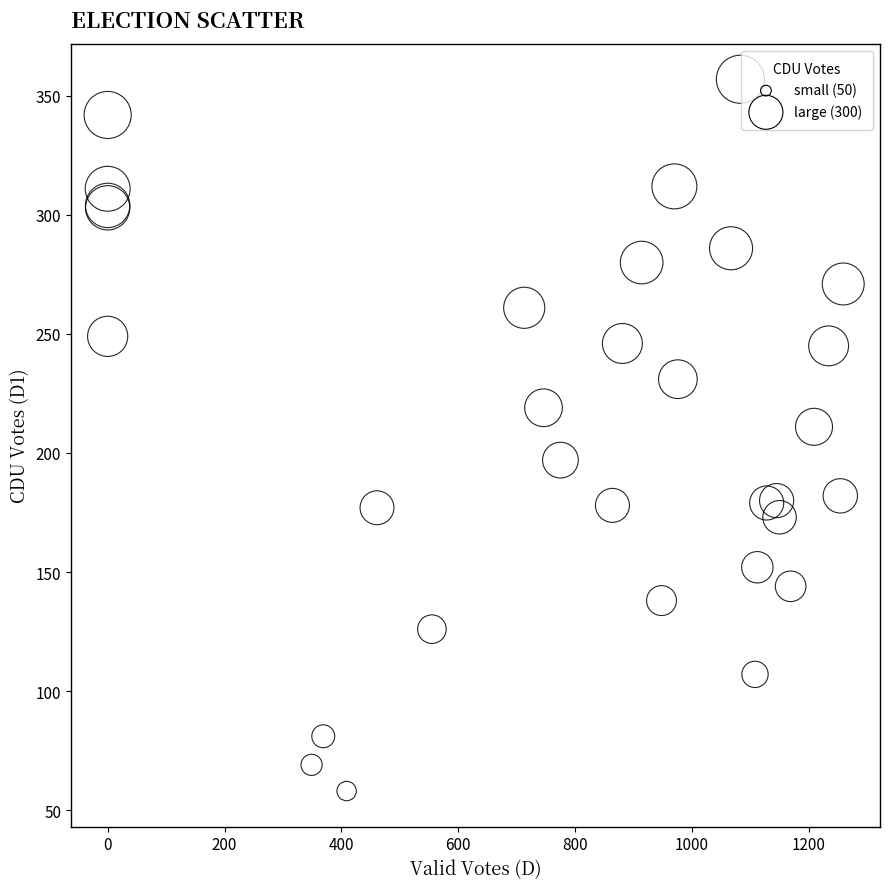

What Y value in the scatter plot is closest to 207?

211